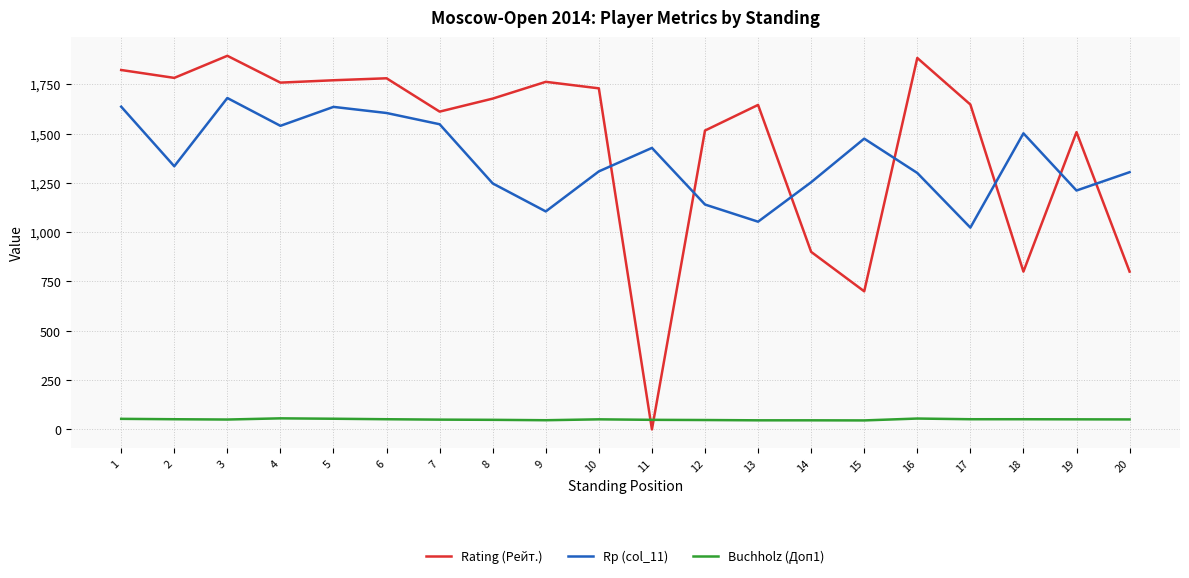

What are all the series names shown in the legend?

Rating (Рейт.), Rp (col_11), Buchholz (Доп1)